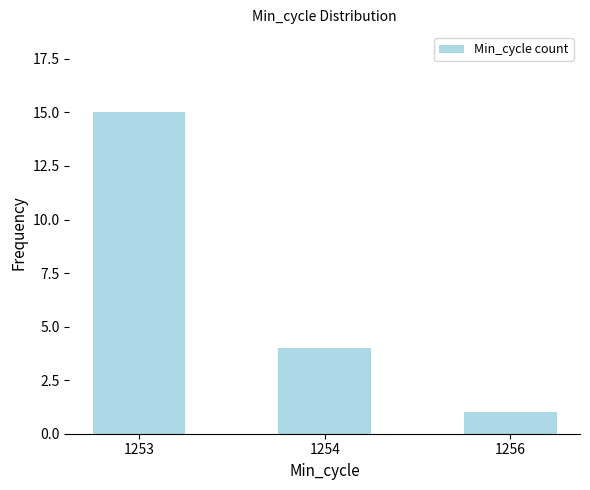

How many categories are shown in the chart?

3